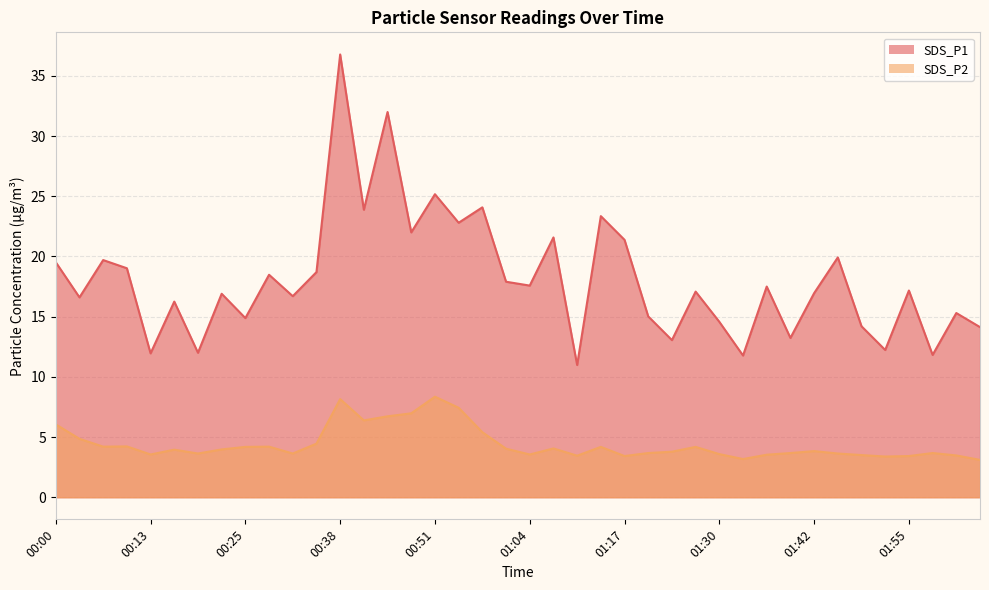

In SDS_P1, how many points are higher than both neighbors (excluding endpoints)?

15